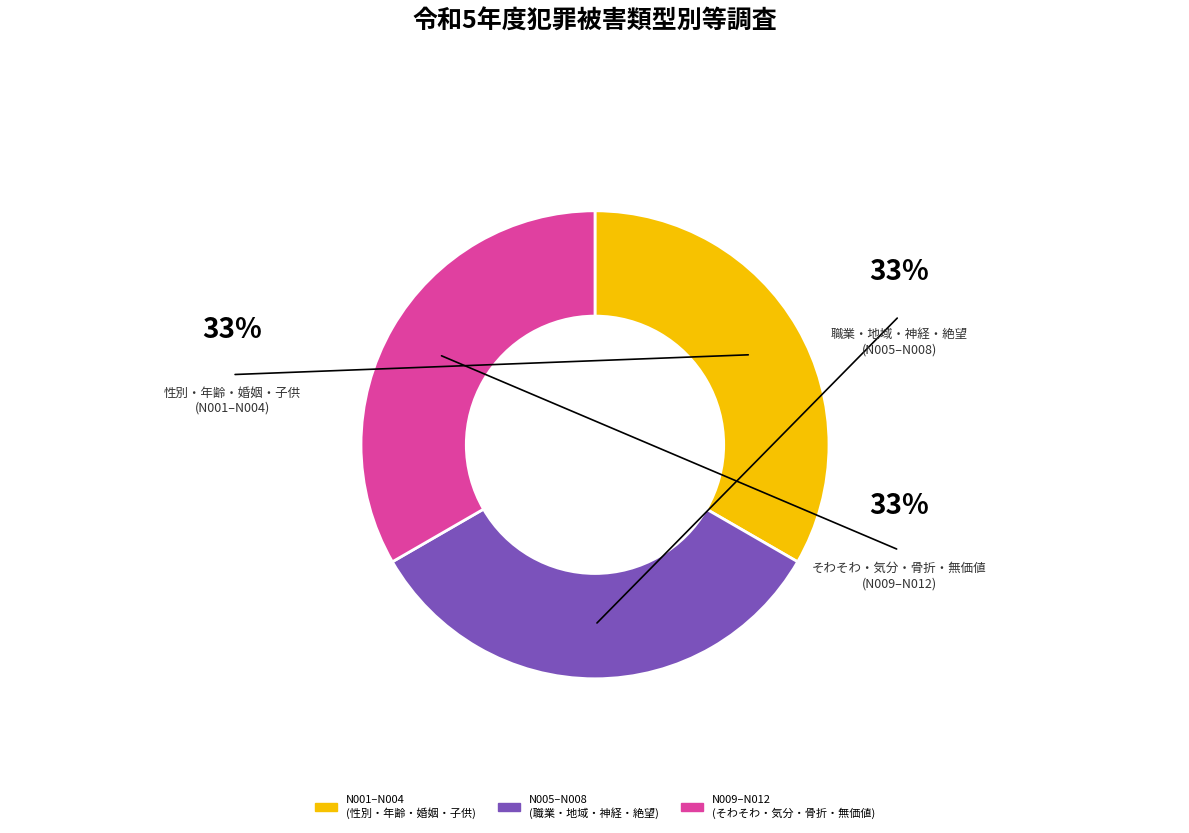

How many segments does this pie chart have?

3